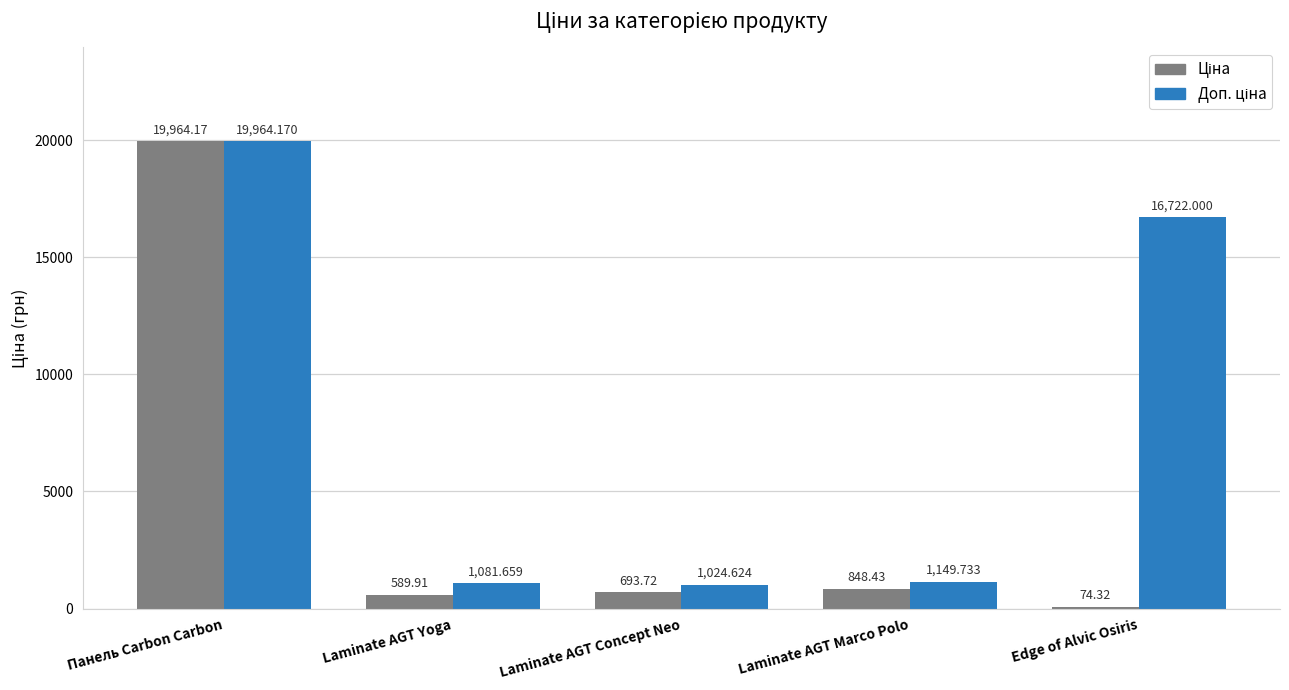

Which label corresponds to the smallest value in the chart?

Edge of Alvic Osiris